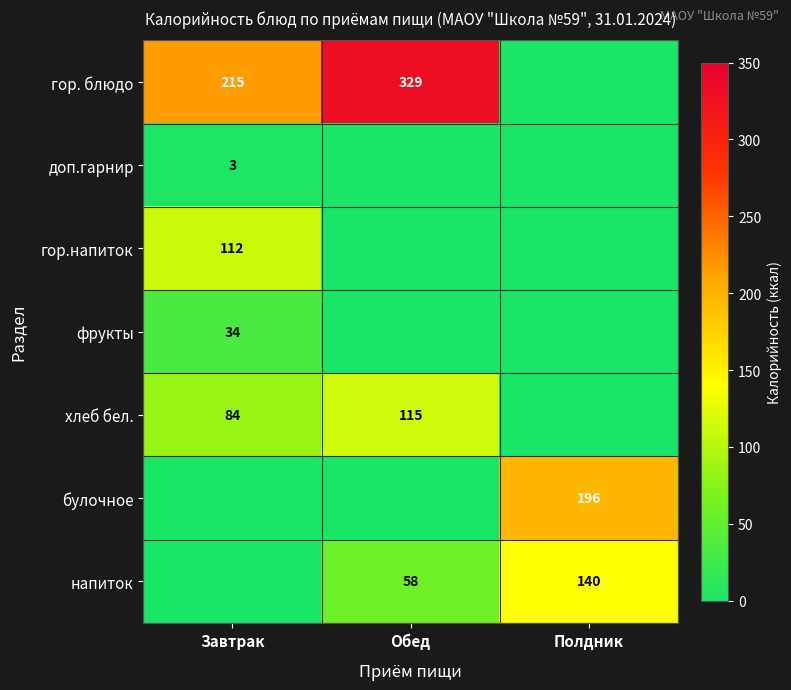

How many distinct data groups are displayed?

7